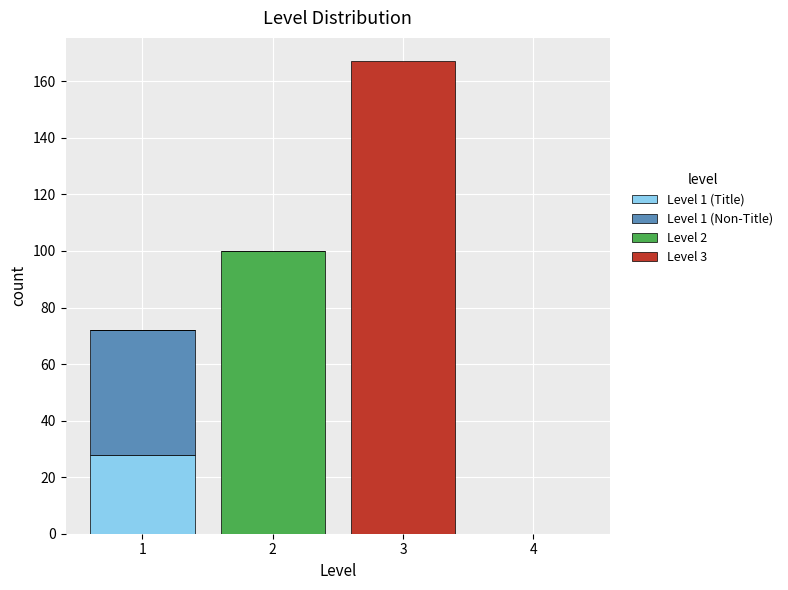

What is the total height of the stacked bar covering 0.5 to 1.5 on the x-axis? The values are not printed on the chart, so give them approximately, as read against the axis.

72